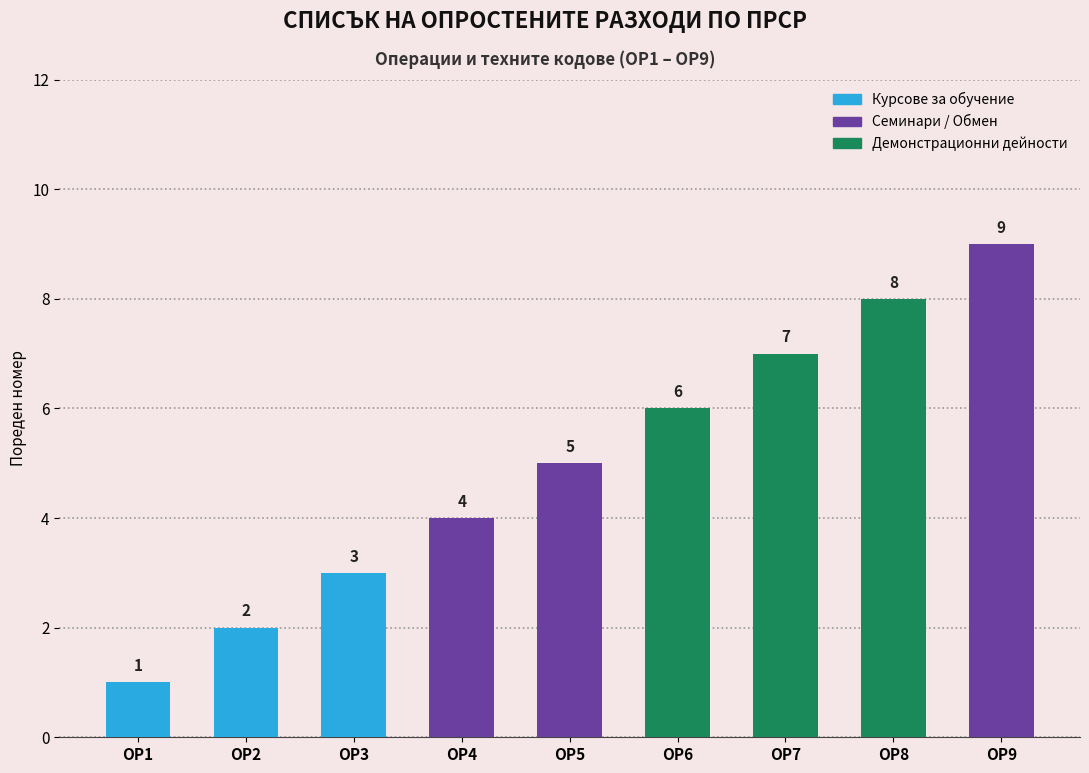

Rank the categories by value from highest to lowest.

ОР9, ОР8, ОР7, ОР6, ОР5, ОР4, ОР3, ОР2, ОР1